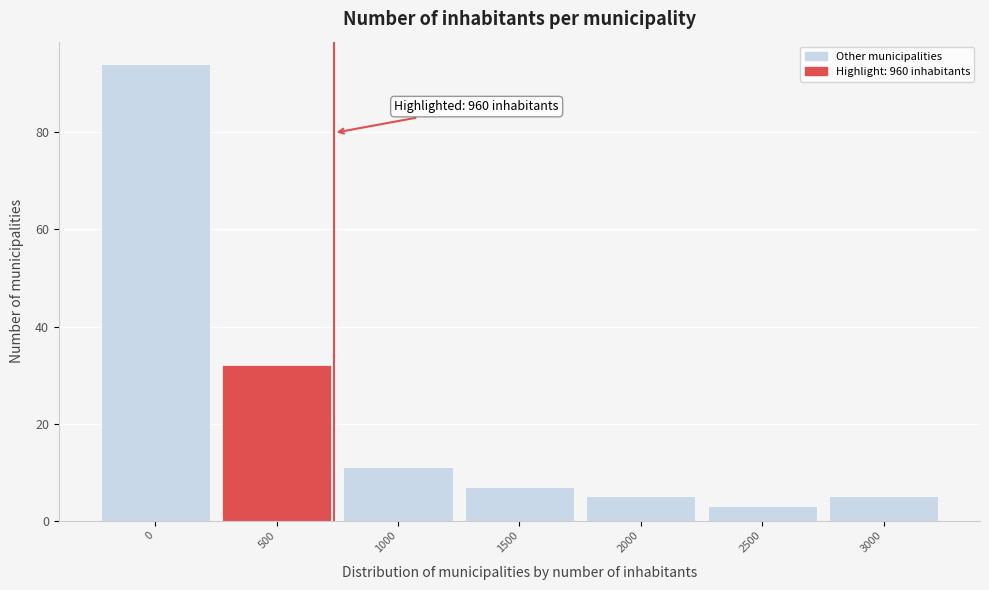

Reading left to right, what are all the values shown in this chart?

0=94	500=32	1000=11	1500=7	2000=5	2500=3	3000=5